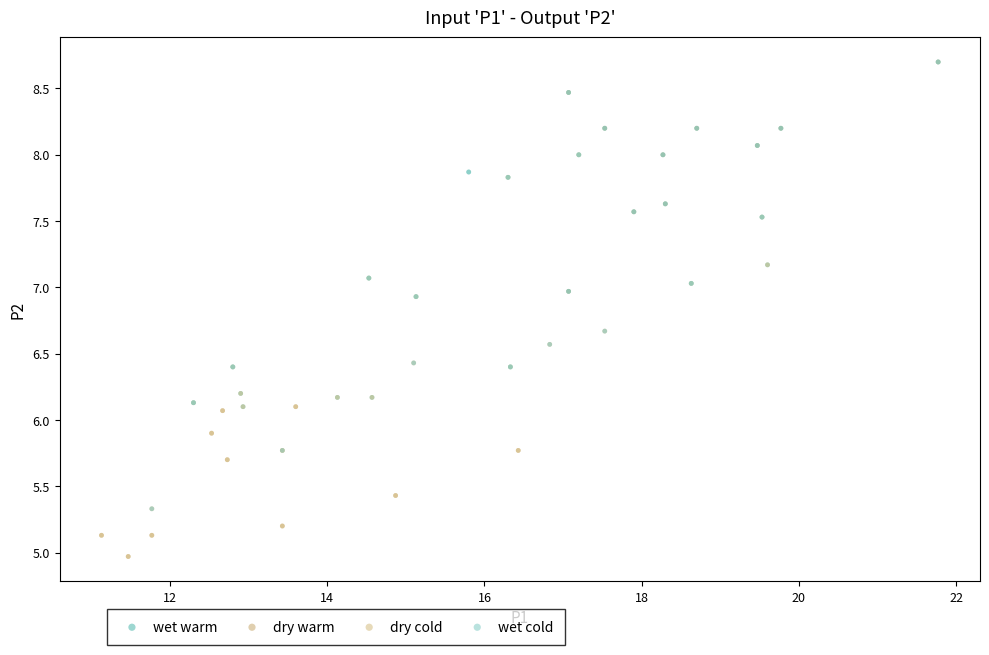

What are all the series names shown in the legend?

wet warm, dry warm, dry cold, wet cold